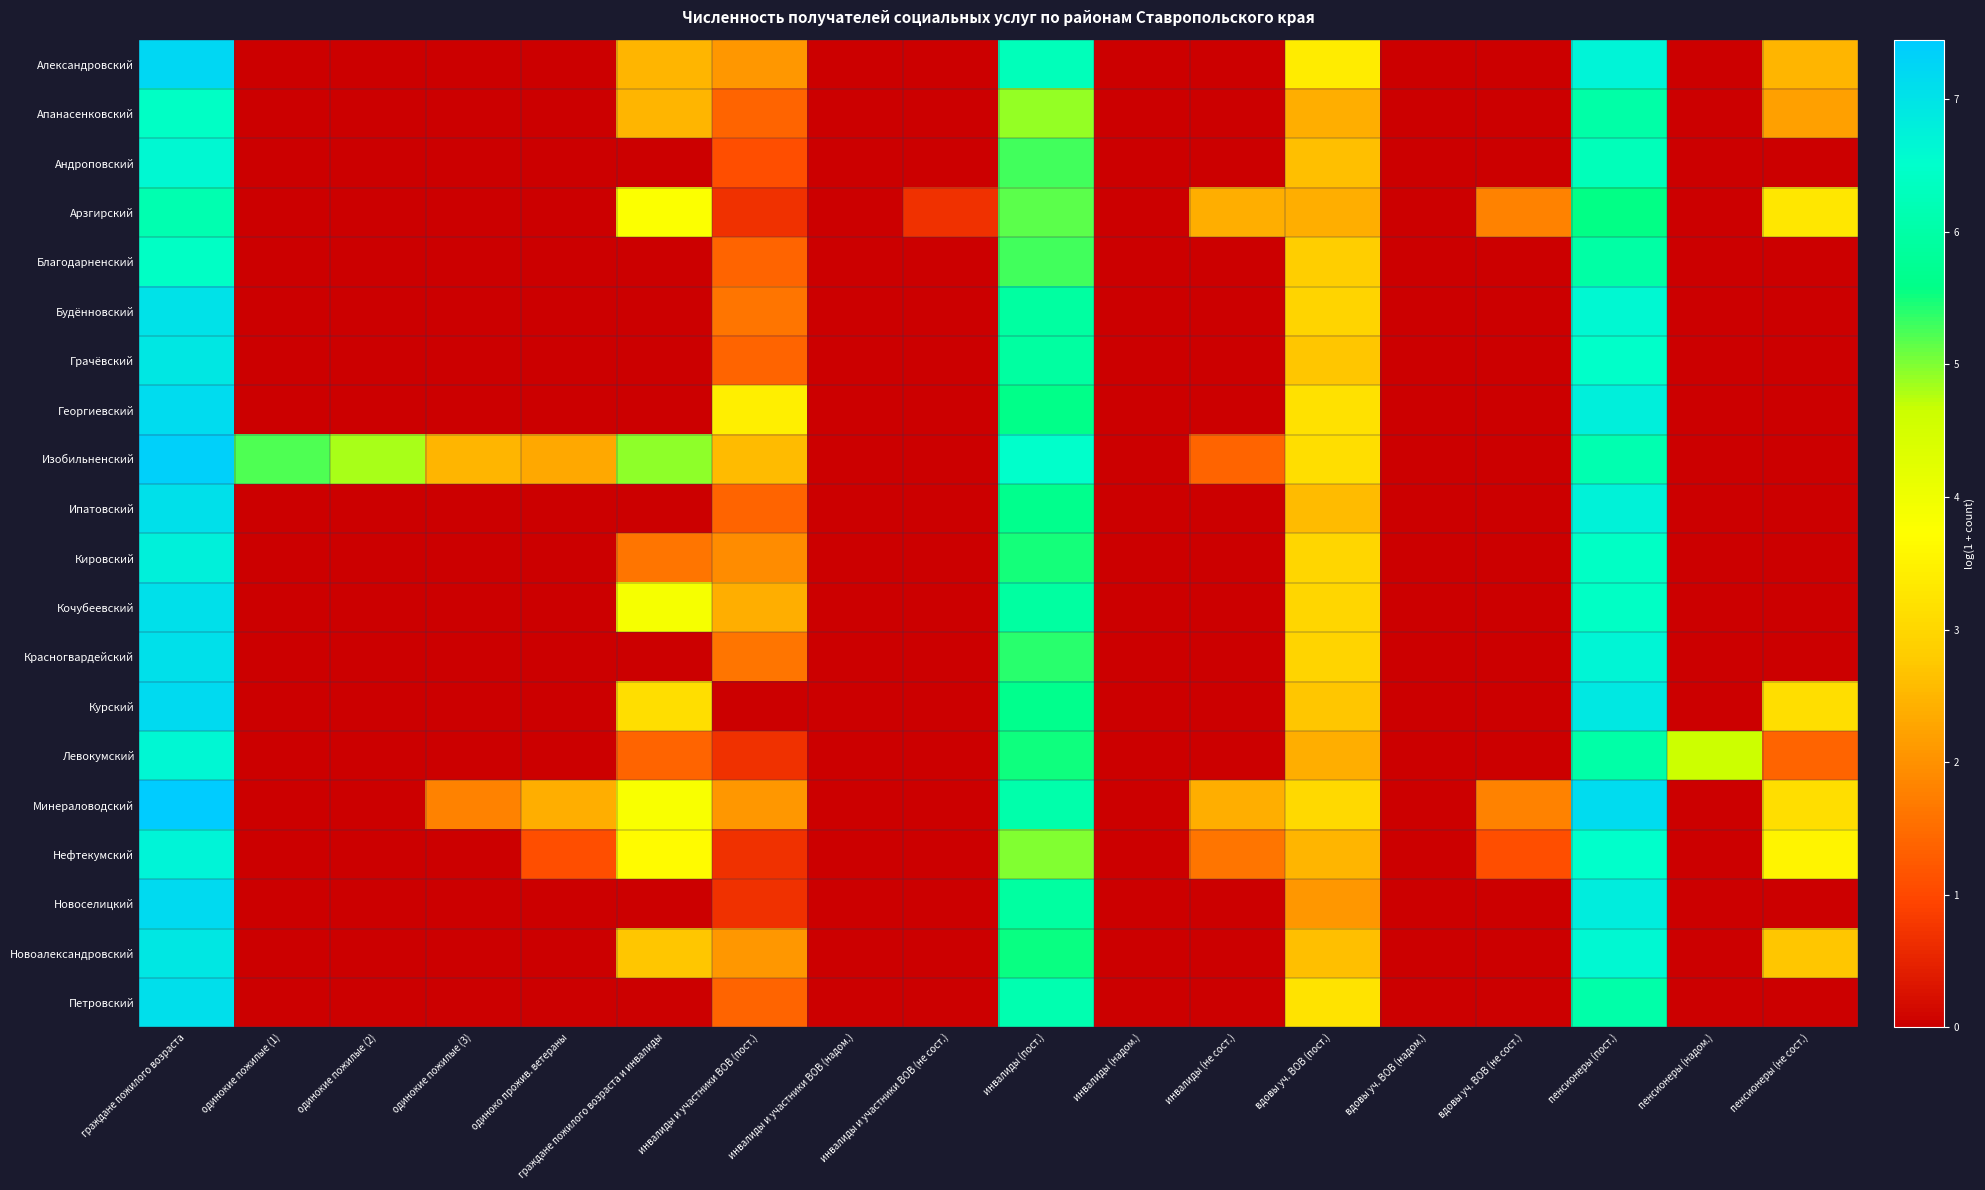

At how many categories does at least one series exceed 0?

15